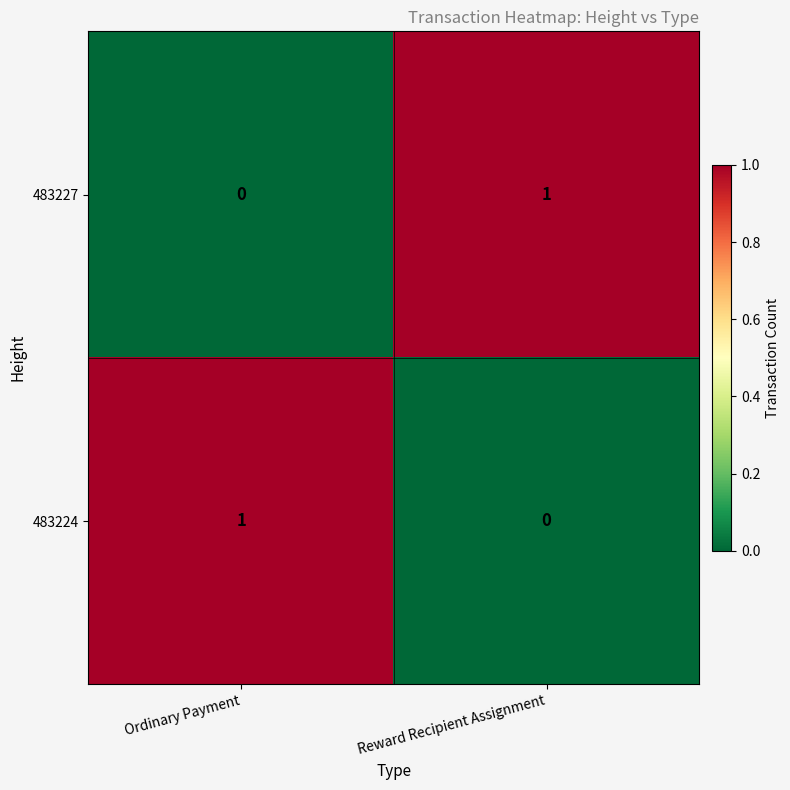

Rank the categories by 483224 value from lowest to highest.

Reward Recipient Assignment, Ordinary Payment